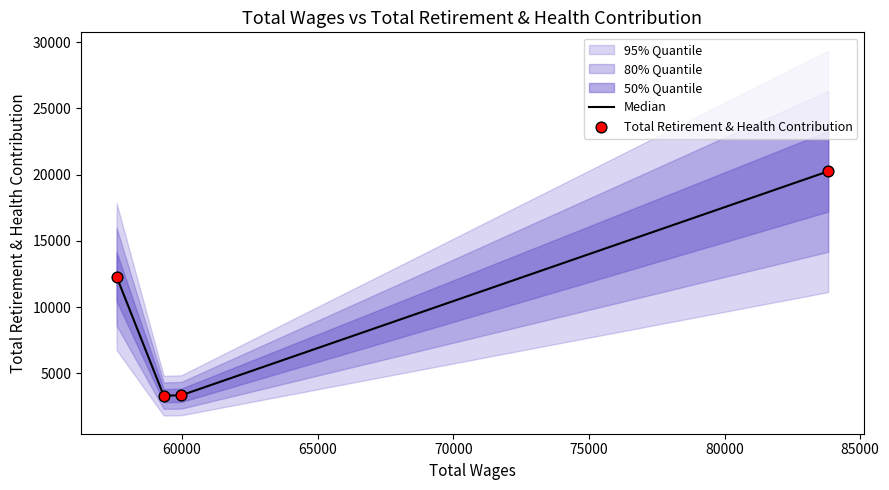

True or false: Median has more than 1 points higher than both neighbors.

False